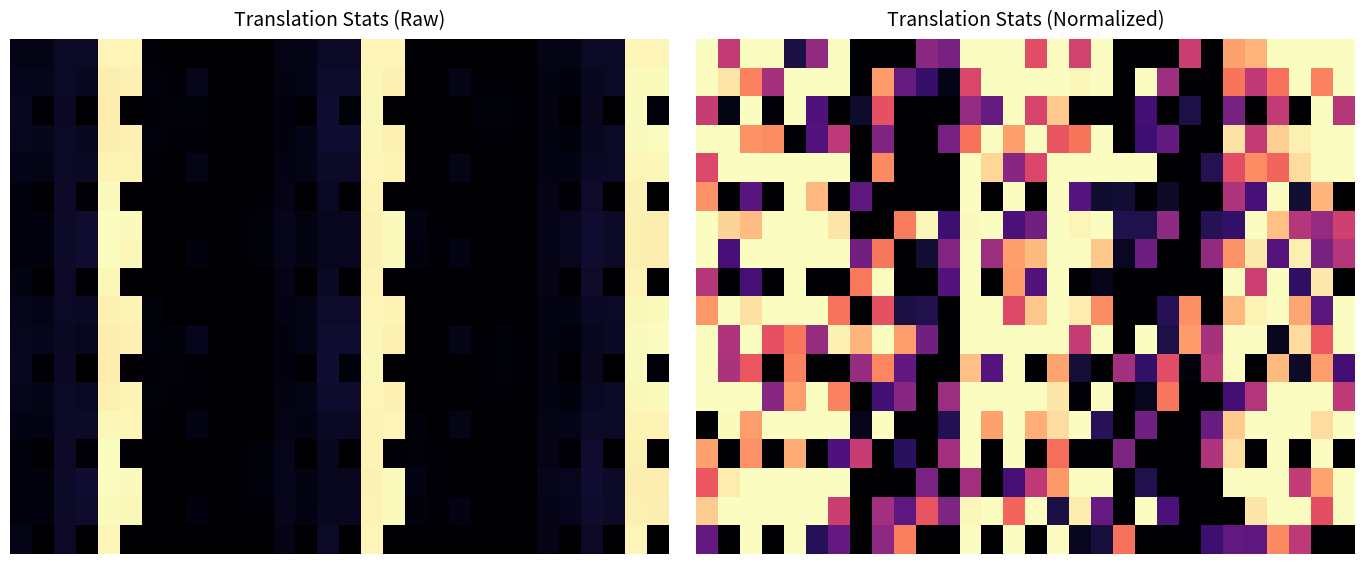

At which category is the sum across all series the highest?

12